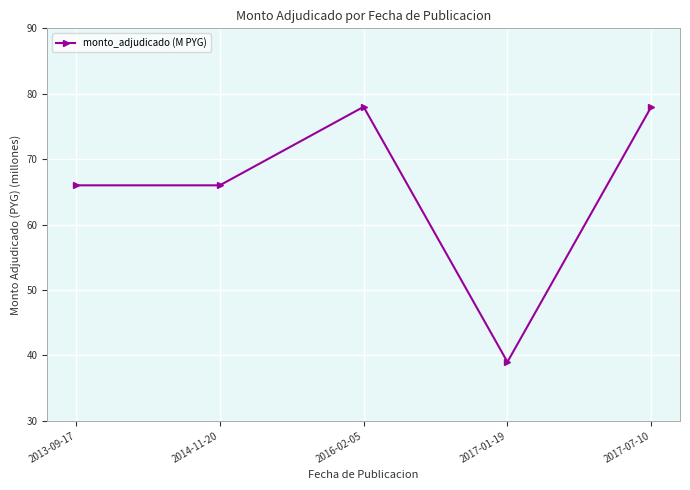

What is the sum of all values?

327